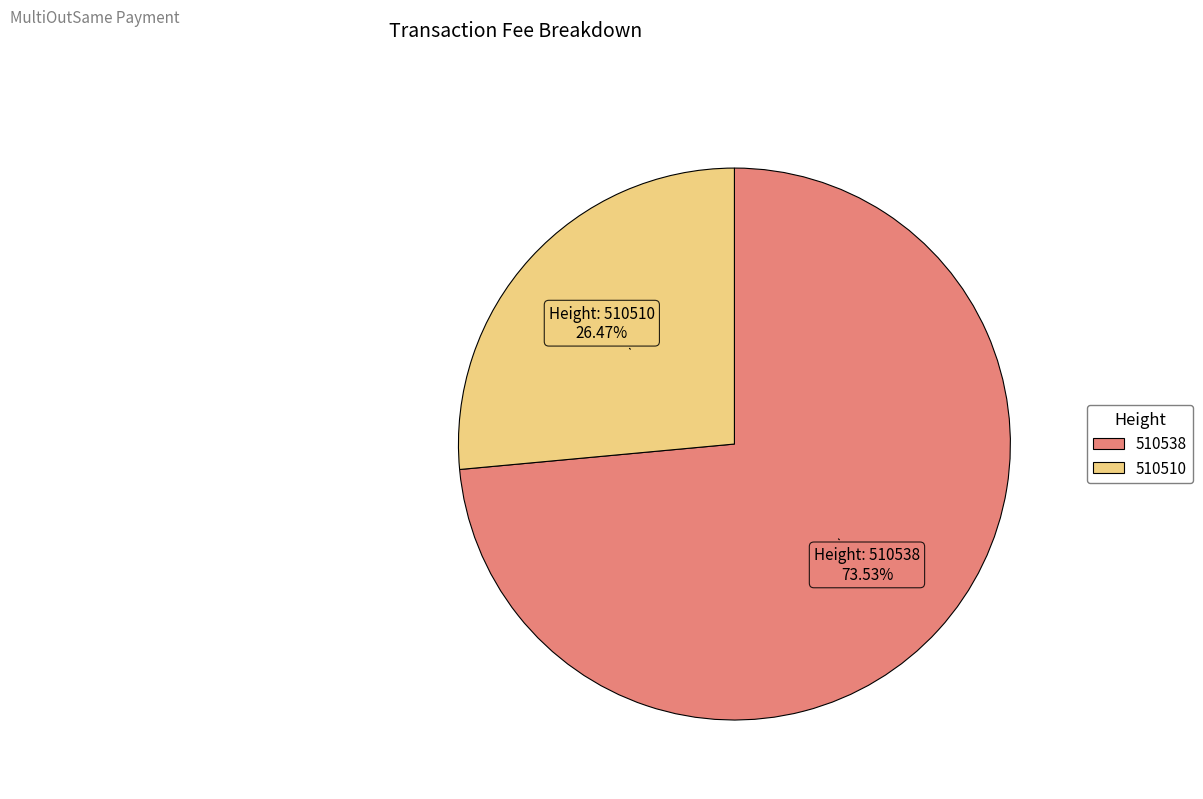

How many slices are in this pie chart?

2